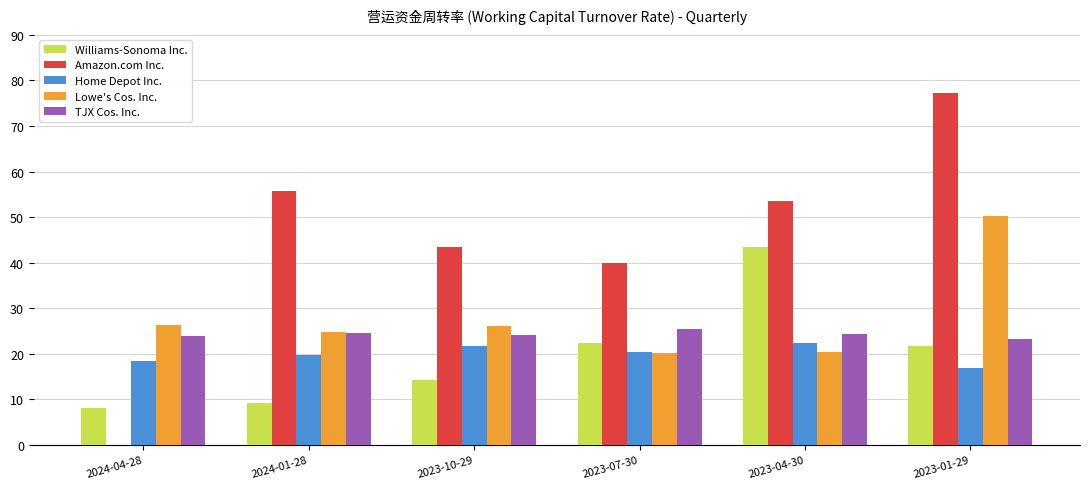

Which series changed the most between 2024-04-28 and 2024-01-28?

Amazon.com Inc.